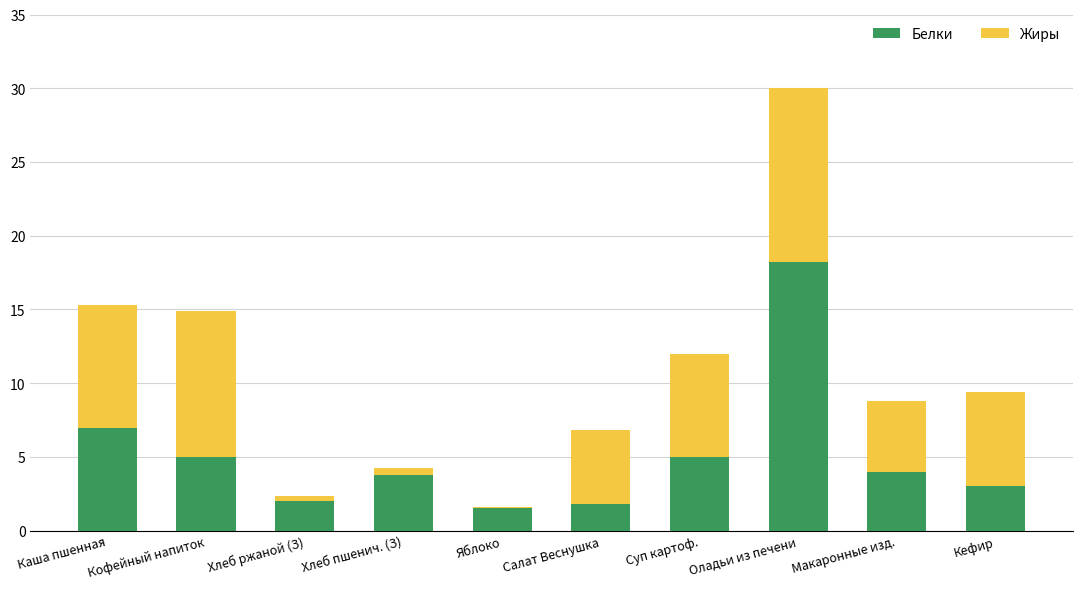

At which category is the sum across all series the highest?

Оладьи из печени